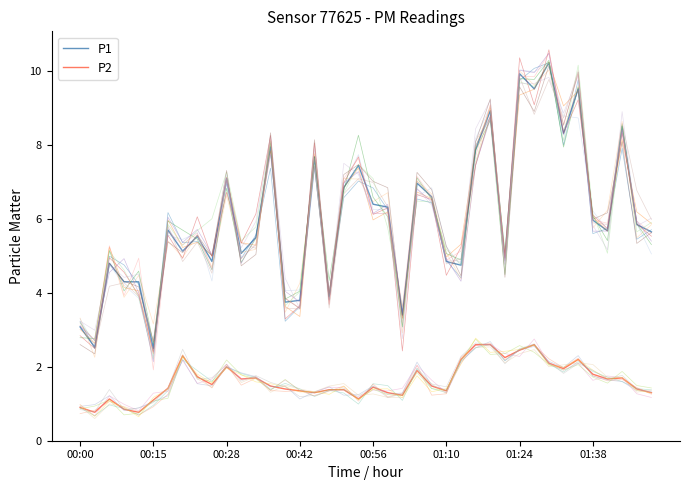

True or false: P1 and P2 intersect in this chart.

False